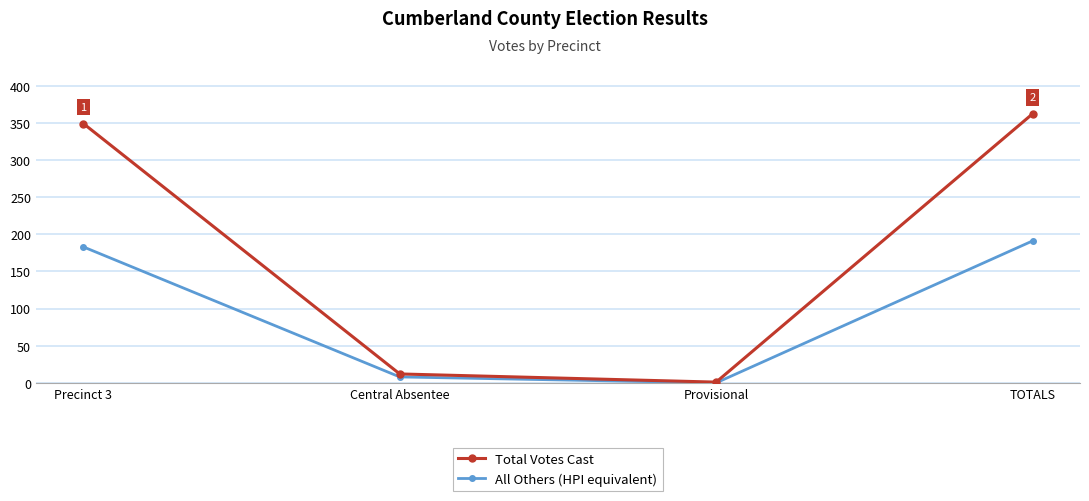

True or false: All Others (HPI equivalent) has more than 2 interior local peaks.

False